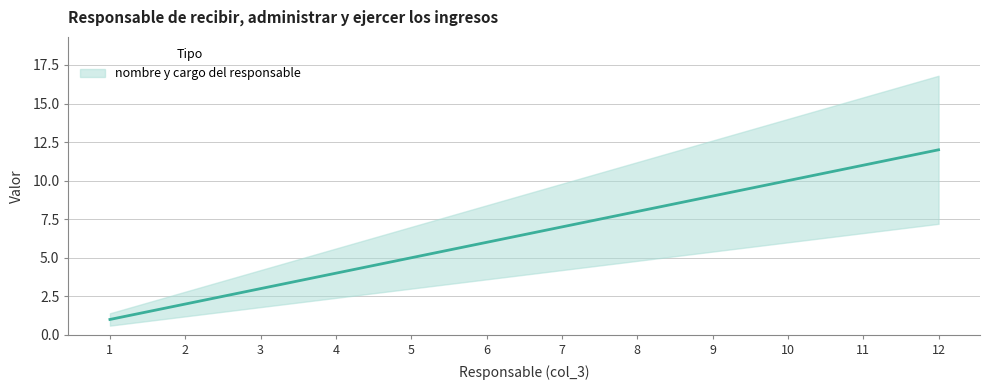

Reading left to right, transcribe all the data shown in this chart.

1	2	3	4	5	6	7	8	9	10	11	12